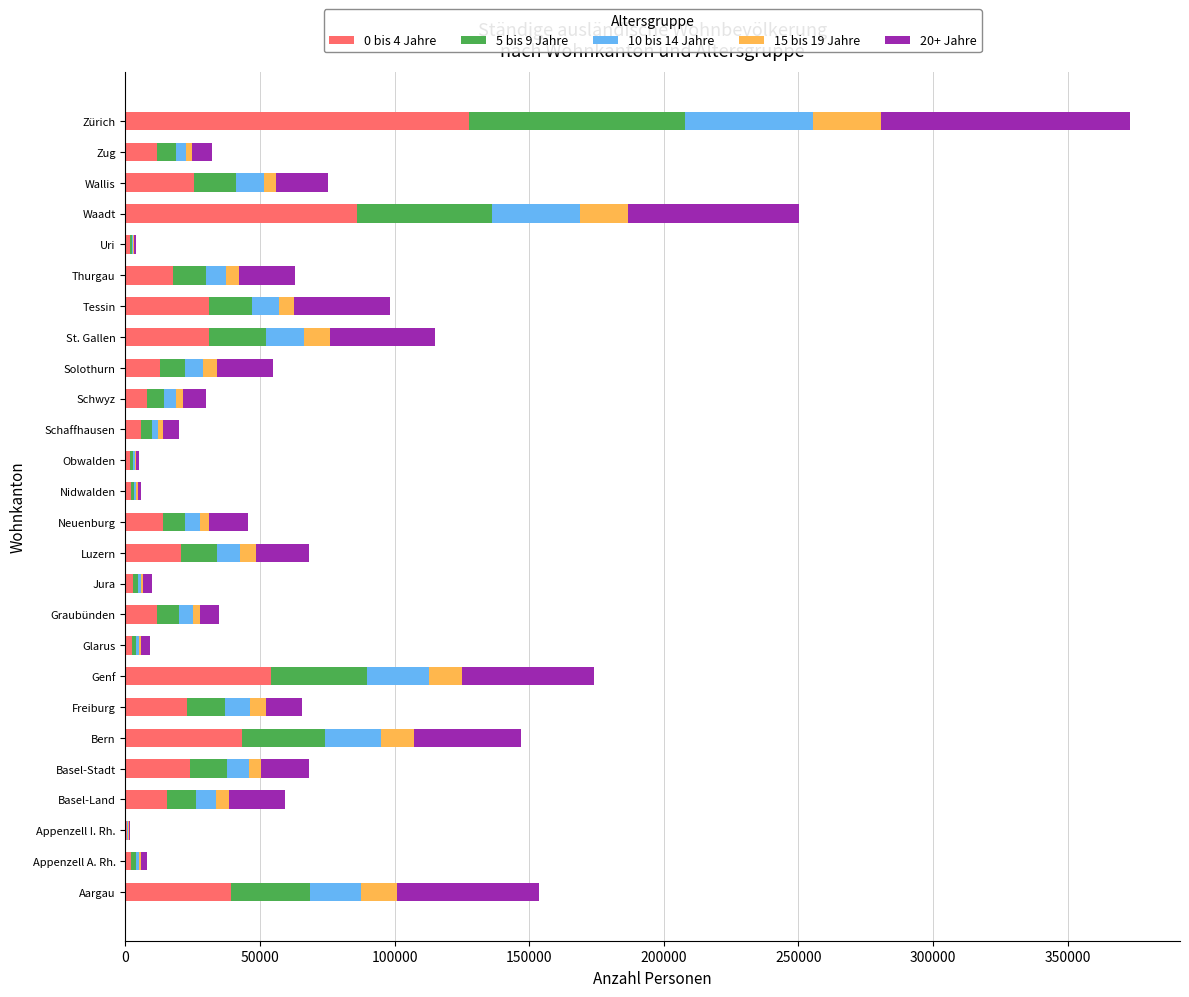

What is the total value across all series at St. Gallen?

115126